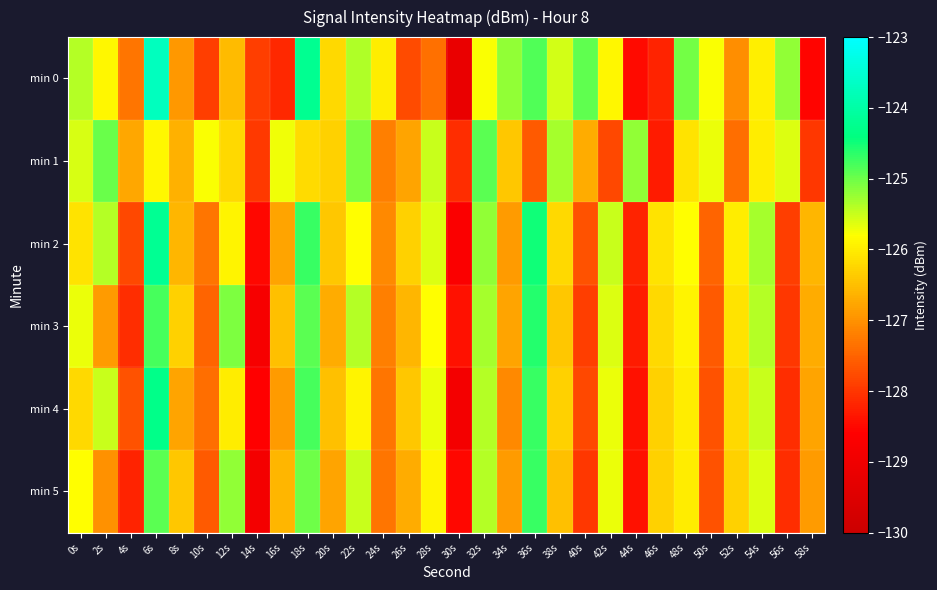

How many distinct data groups are displayed?

6